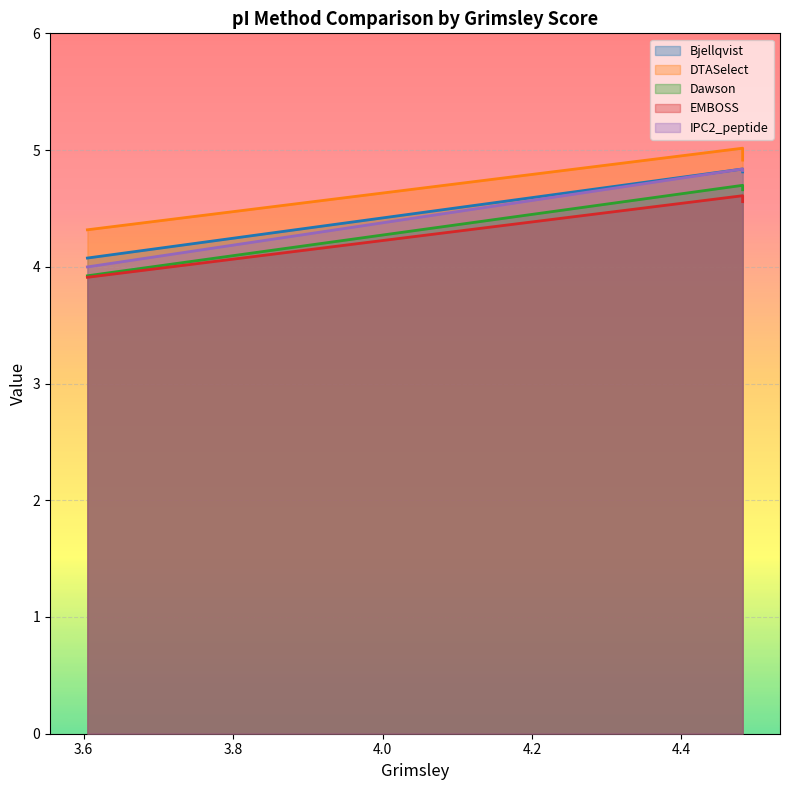

Where does the EMBOSS series first go above 4?

4.482